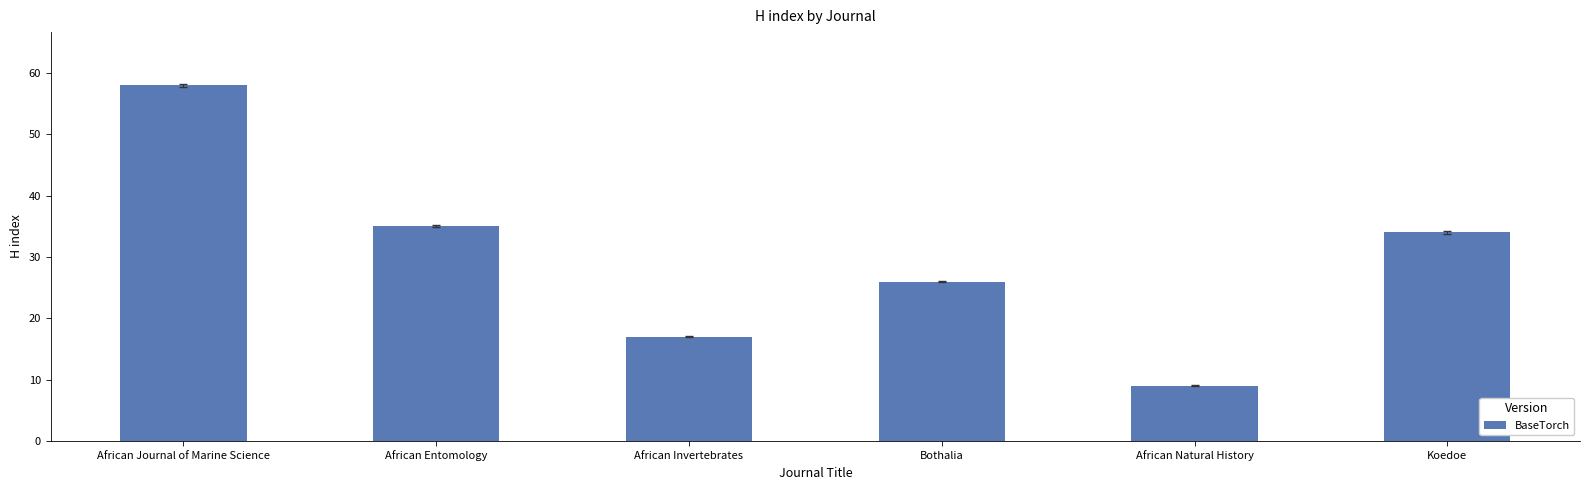

What is the change in value from African Journal of Marine Science to African Entomology?

-23